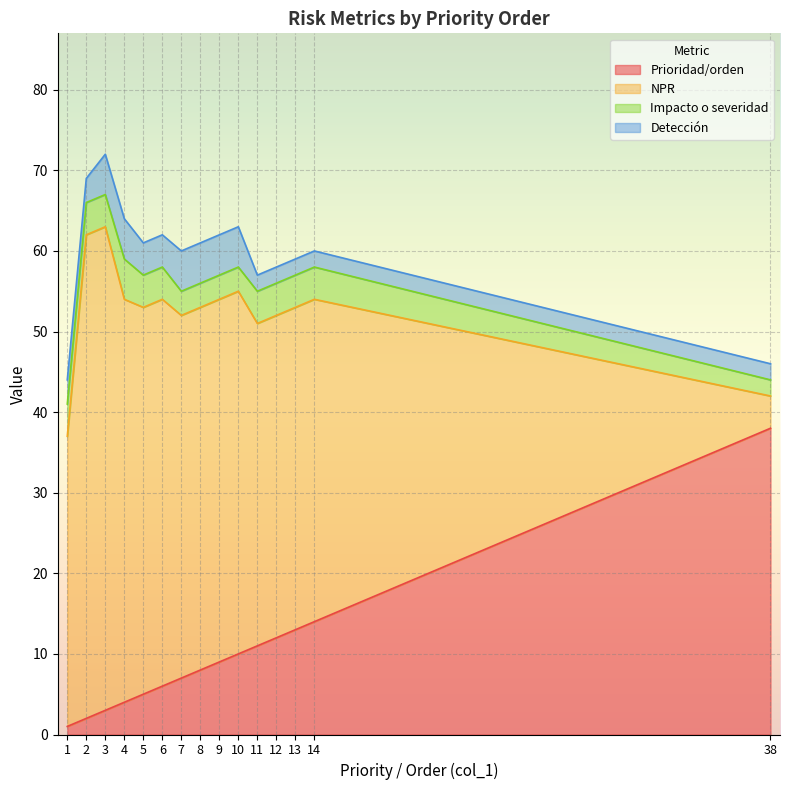

Is it true that NPR equals 40 at 12?

True